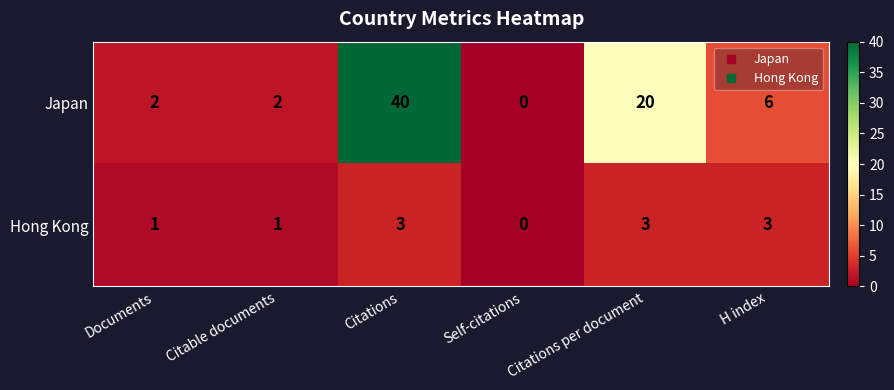

True or false: Japan has a value of 70 at Citations.

False